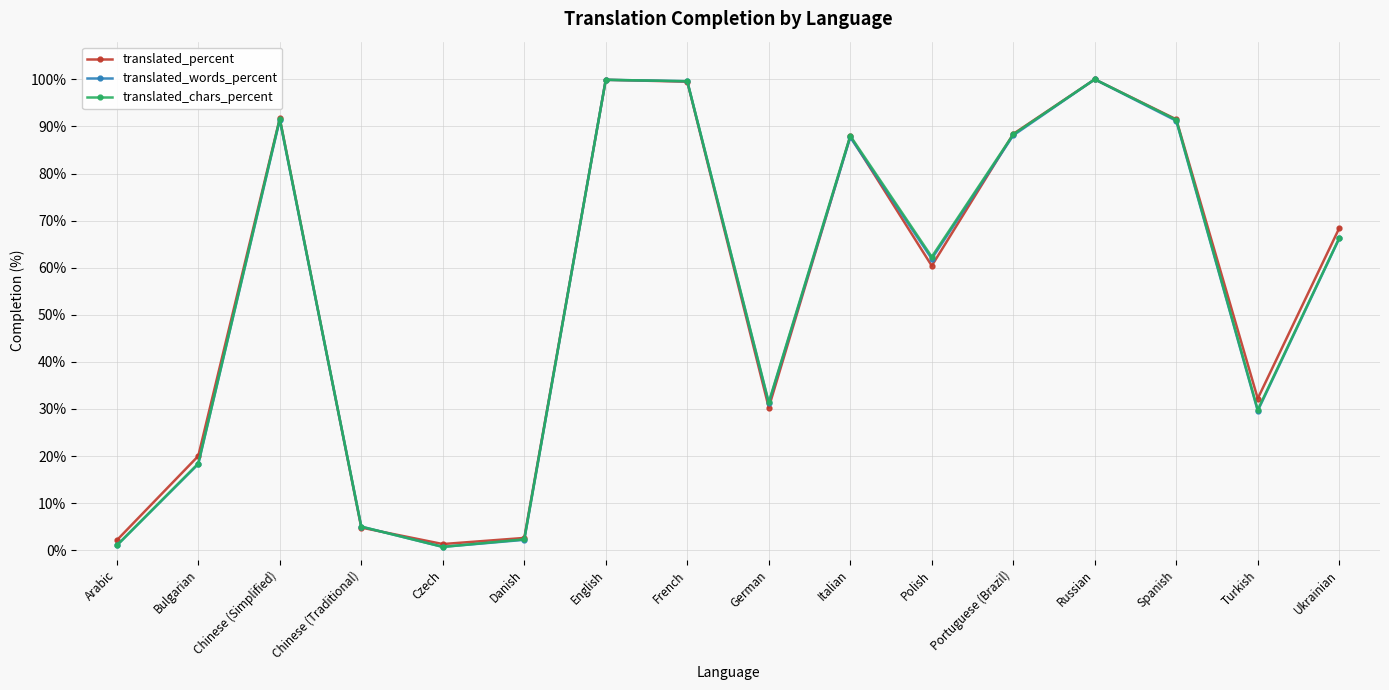

Which series changed the most between Spanish and Ukrainian?

translated_chars_percent